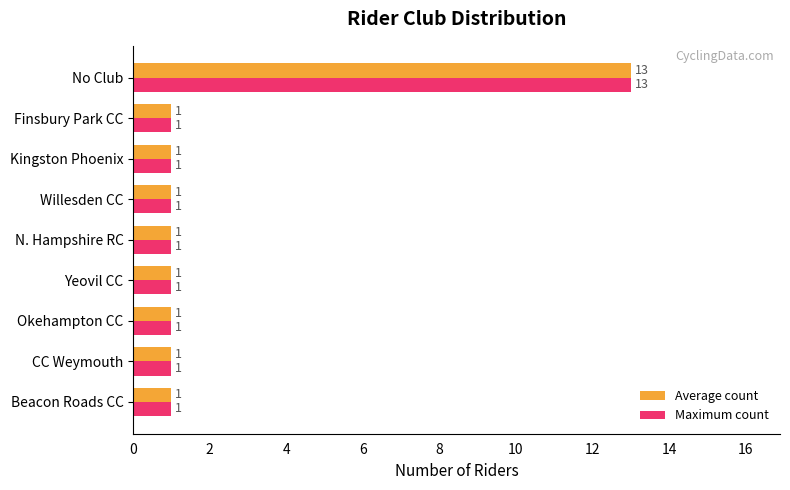

What is the difference between the maximum and second lowest values in the Average count series?

12